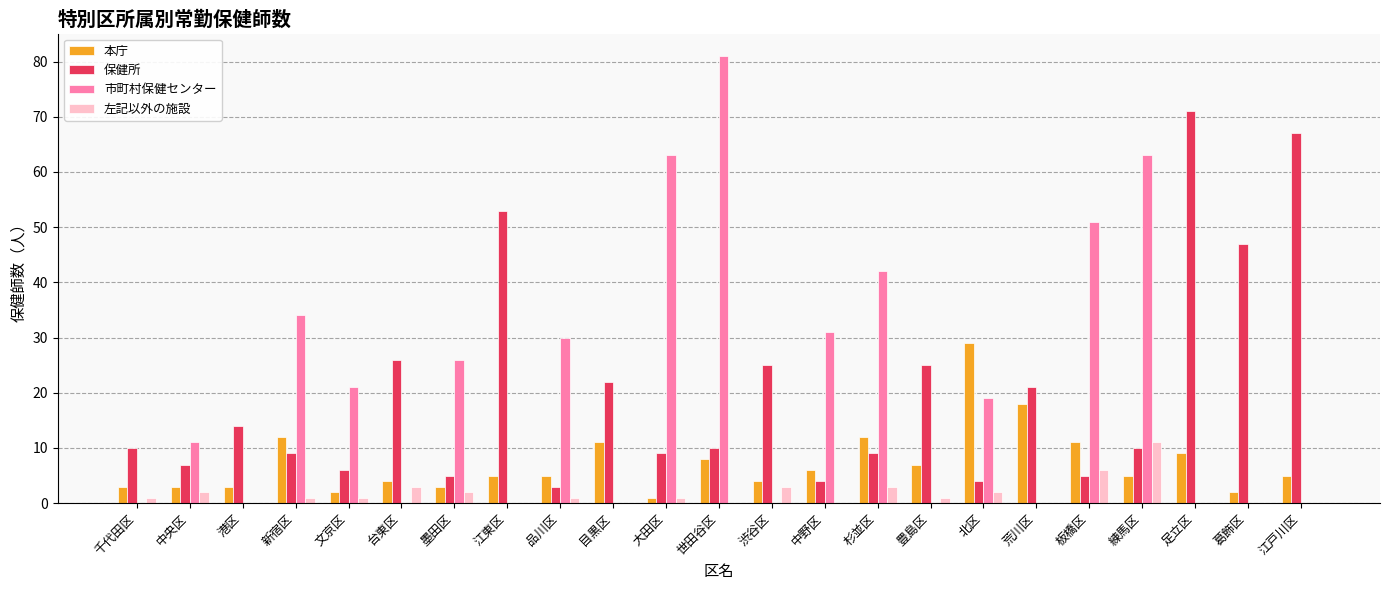

How many groups of bars are there?

23